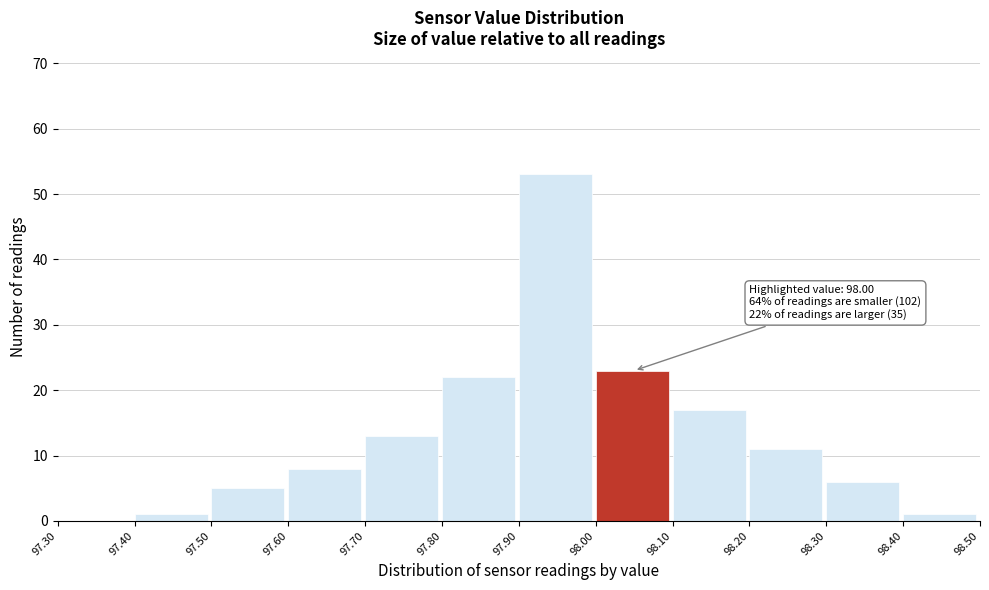

Over which range of the x-axis is the bar tallest?

97.90 to 98.00